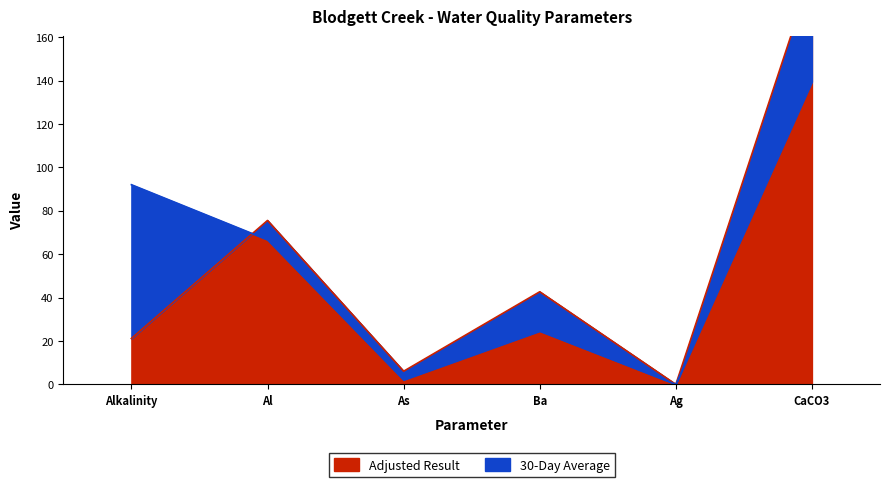

How many interior local peaks does the Adjusted Result series have?

2